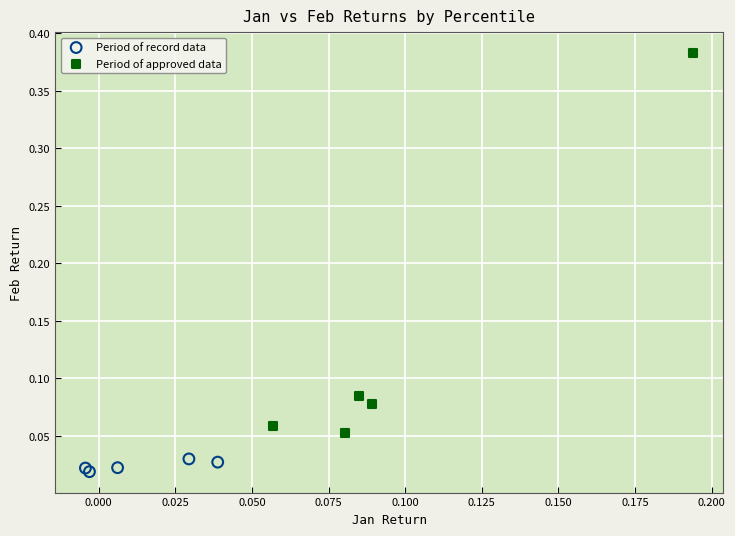

What are all the series names shown in the legend?

Period of record data, Period of approved data